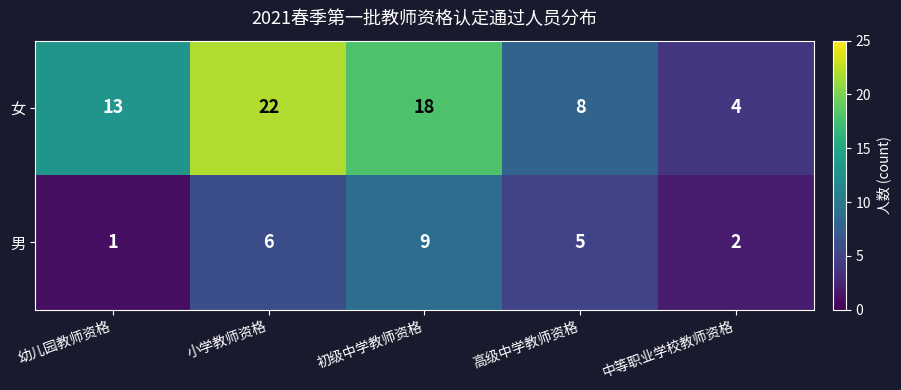

Which series has the largest range (max minus min)?

女